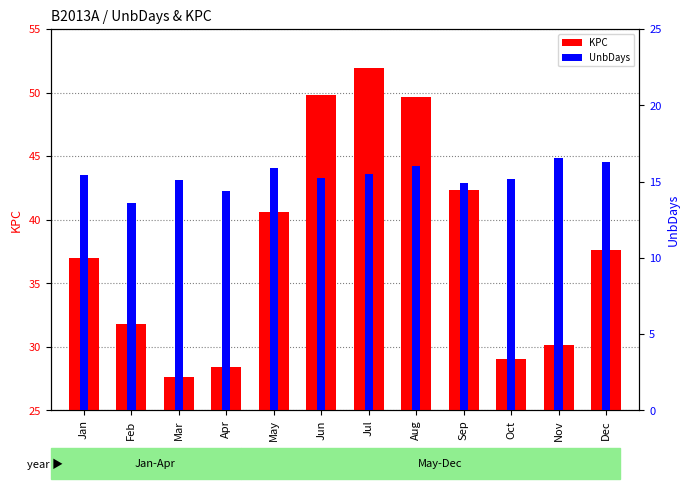

What is the lowest value of the KPC series?

27.6